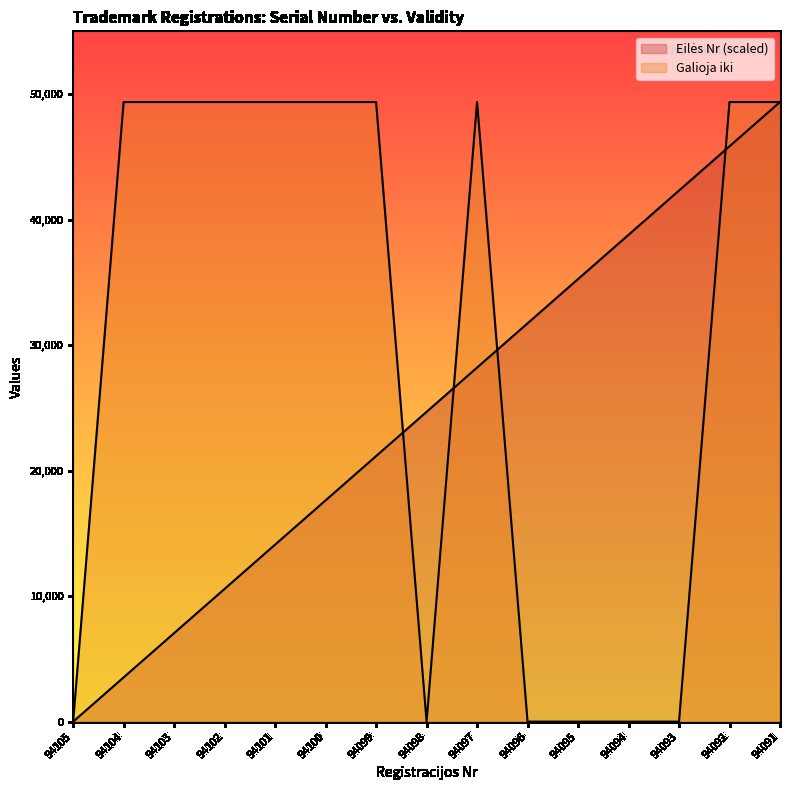

Which series has the largest range (max minus min)?

Eilės Nr